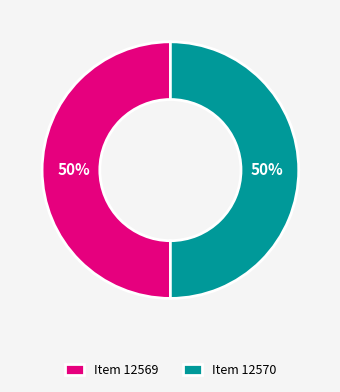

True or false: Item 12569 accounts for 39% of the total.

False